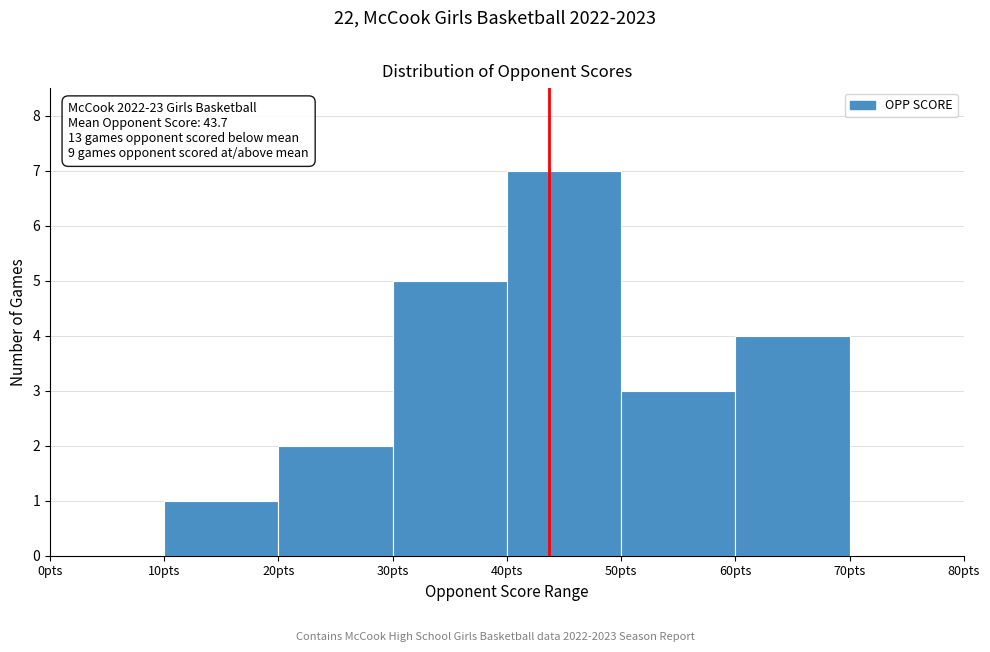

Which range on the x-axis has the tallest bar?

40 to 50